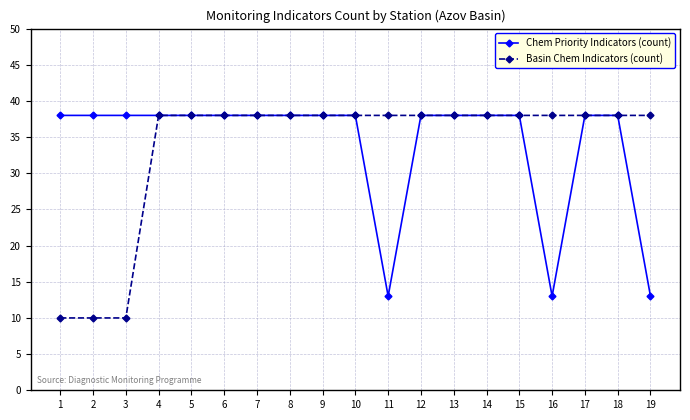

How many data points does each series have?

19